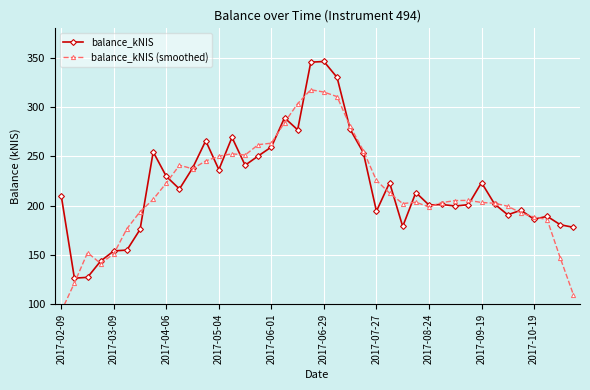

True or false: balance_kNIS has more than 2 points higher than both neighbors.

True